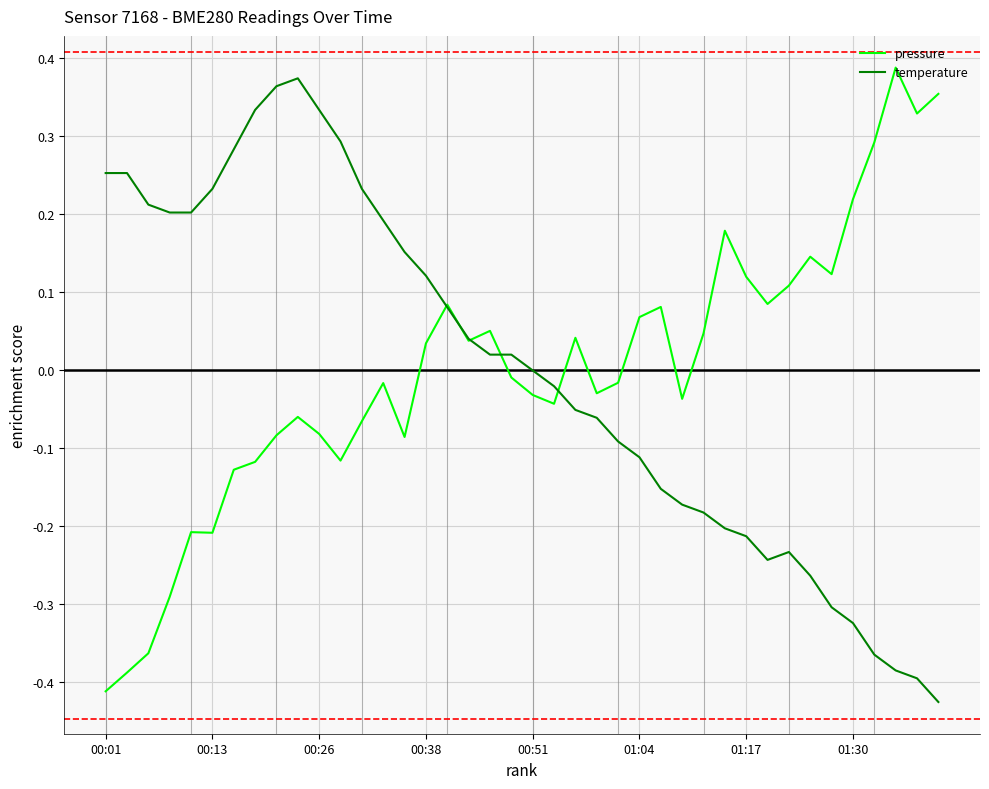

What are all the series names shown in the legend?

pressure, temperature